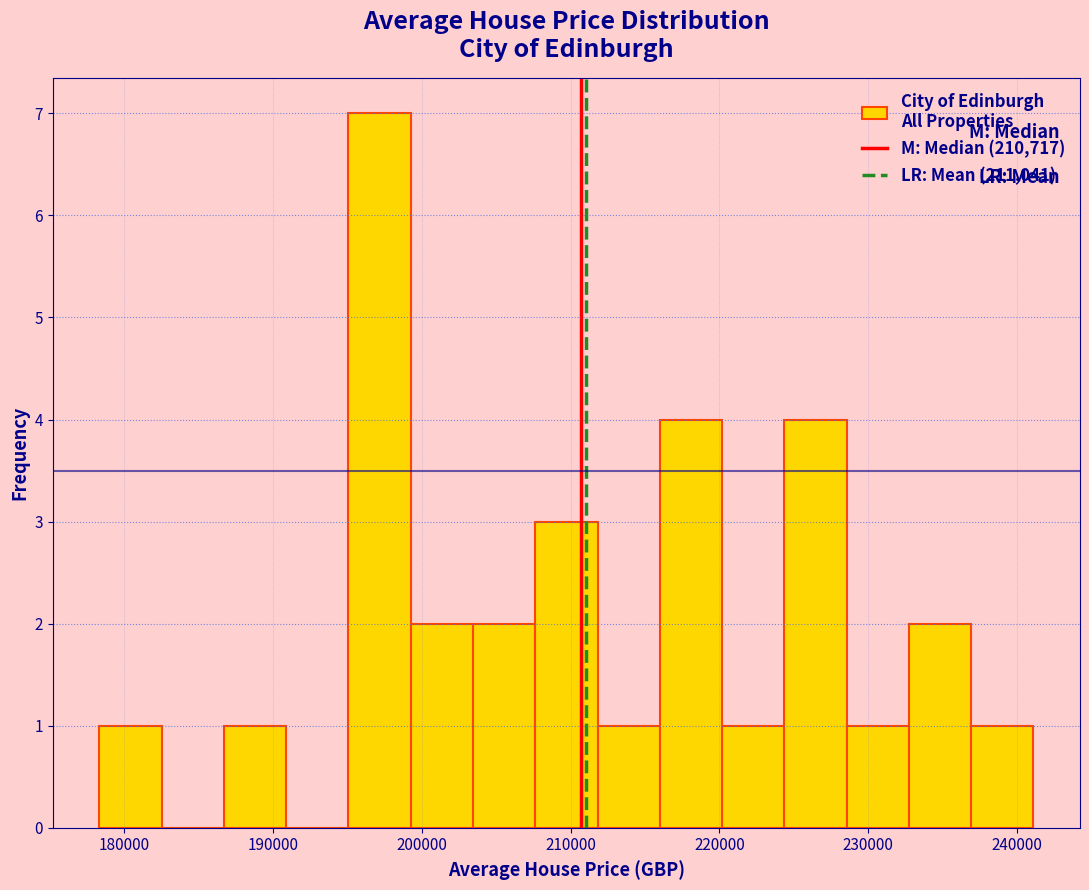

Reading left to right, transcribe this chart: for each bar, give the range it covers on the x-axis and its height. Neither the bar edges nor the heights are printed on the chart, so give them approximately, as read against the axes.

178000 to 183000: 1
183000 to 187000: 0
187000 to 191000: 1
191000 to 195000: 0
195000 to 199000: 7
199000 to 203000: 2
203000 to 208000: 2
208000 to 212000: 3
212000 to 216000: 1
216000 to 220000: 4
220000 to 224000: 1
224000 to 229000: 4
229000 to 233000: 1
233000 to 237000: 2
237000 to 241000: 1